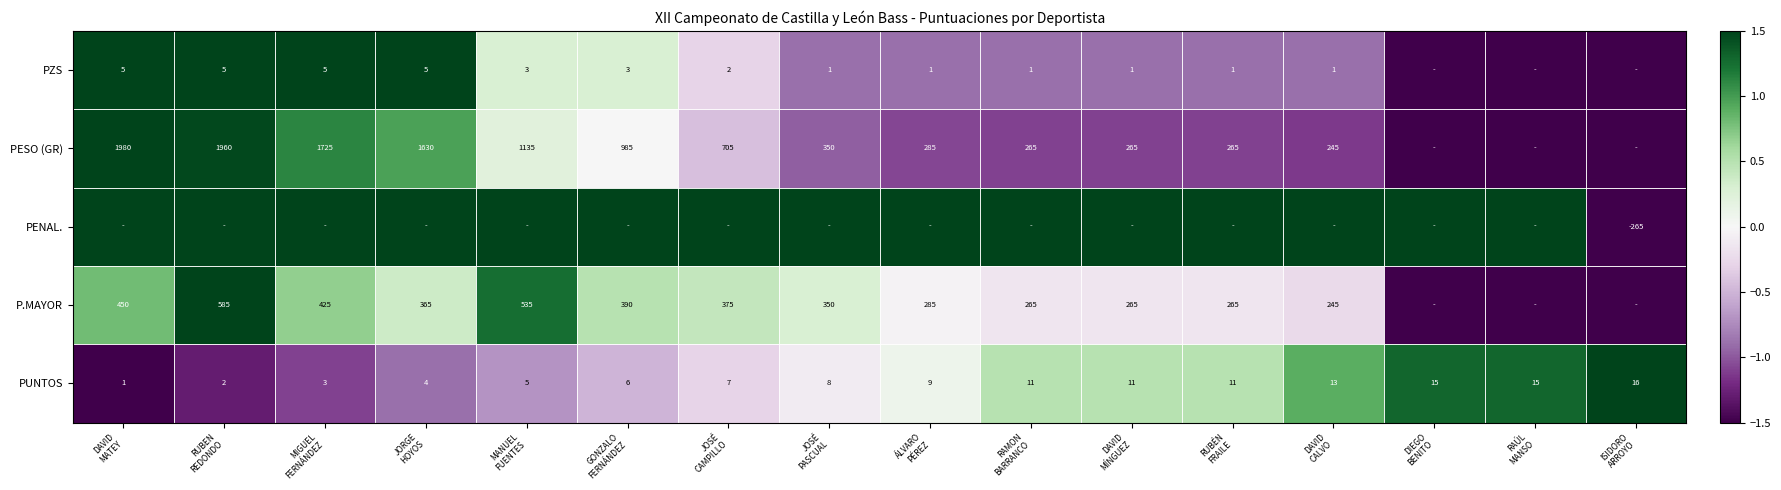

What is the lowest value of the PUNTOS series?

1.0